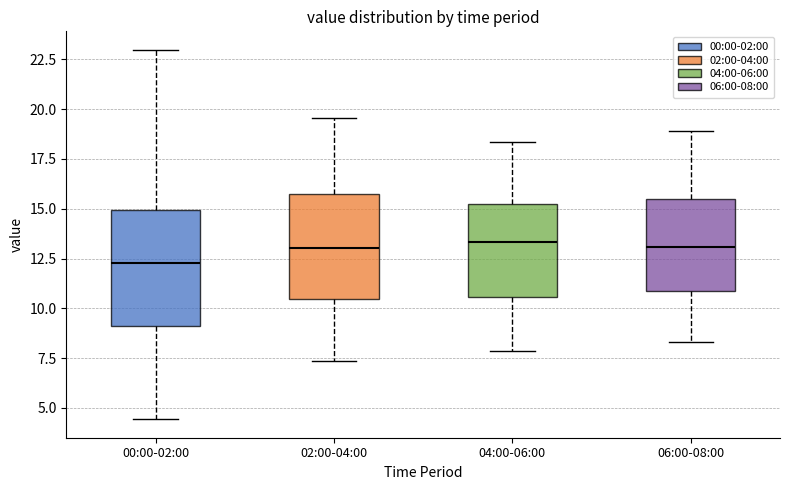

Which box is the tallest, from its lower edge to its upper edge?

00:00-02:00